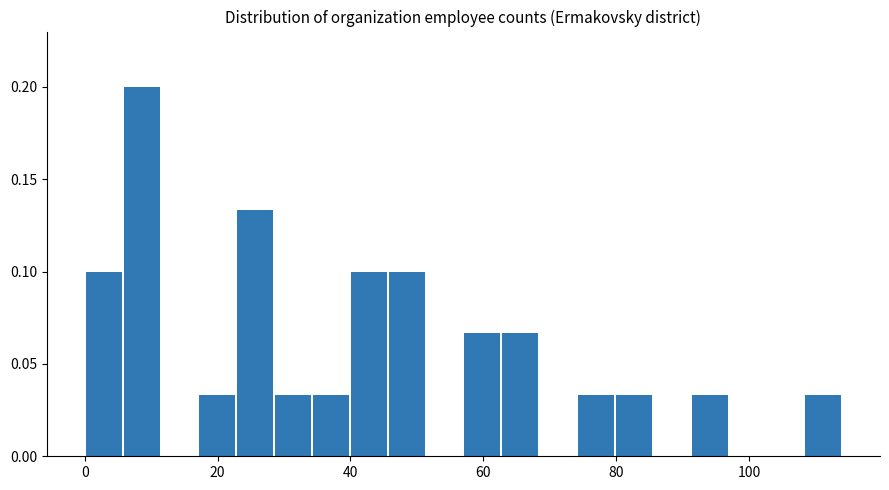

Read against the x-axis, roughly where is the centre of the tallest bar?

8